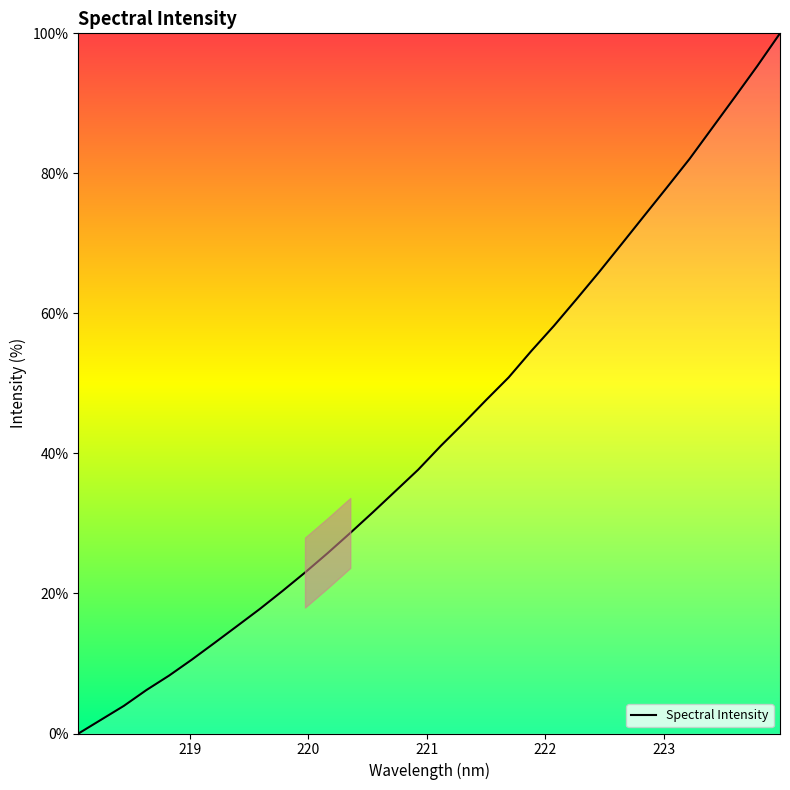

What is the maximum value shown in the chart?

100.0